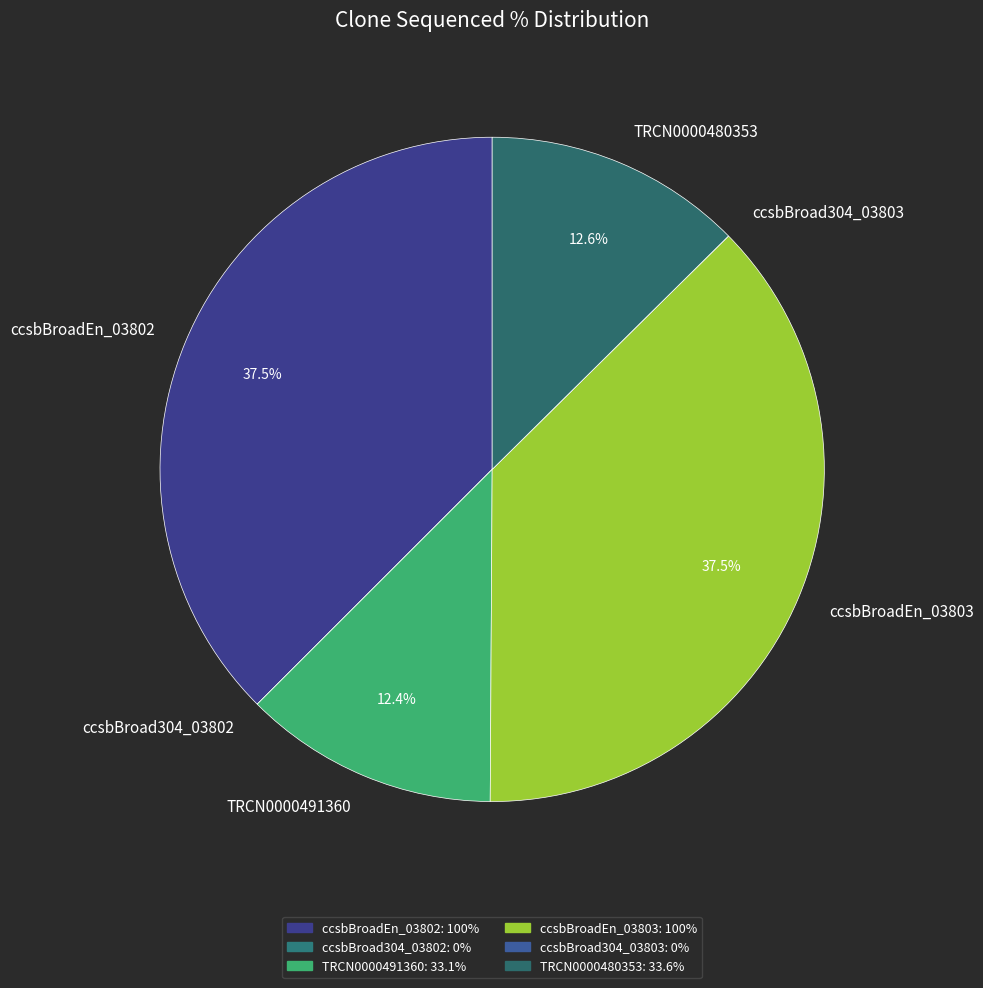

What percentage is NOT represented by TRCN0000480353?

87.4%